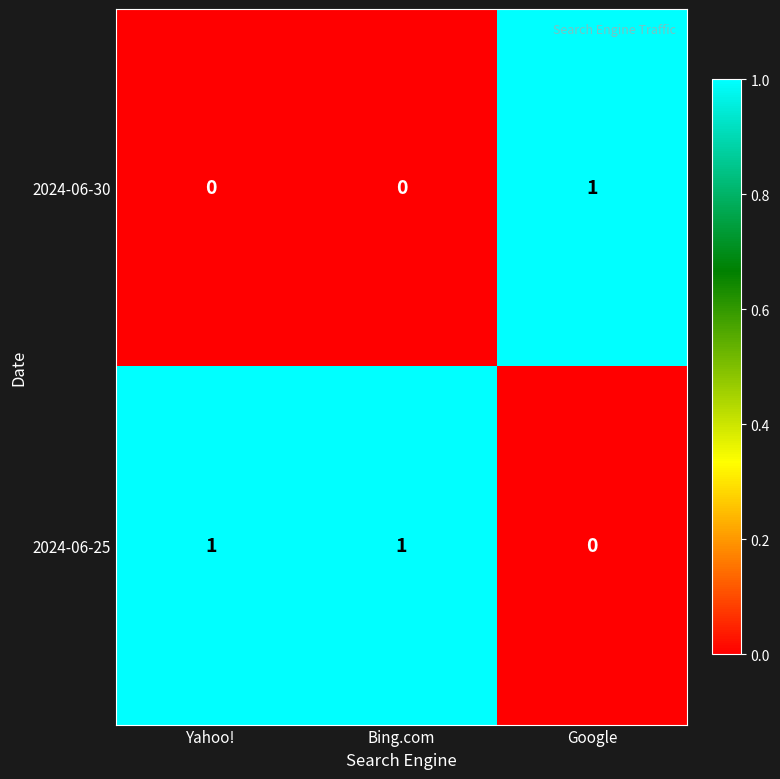

Is it true that 2024-06-30 equals 0 at Yahoo!?

True